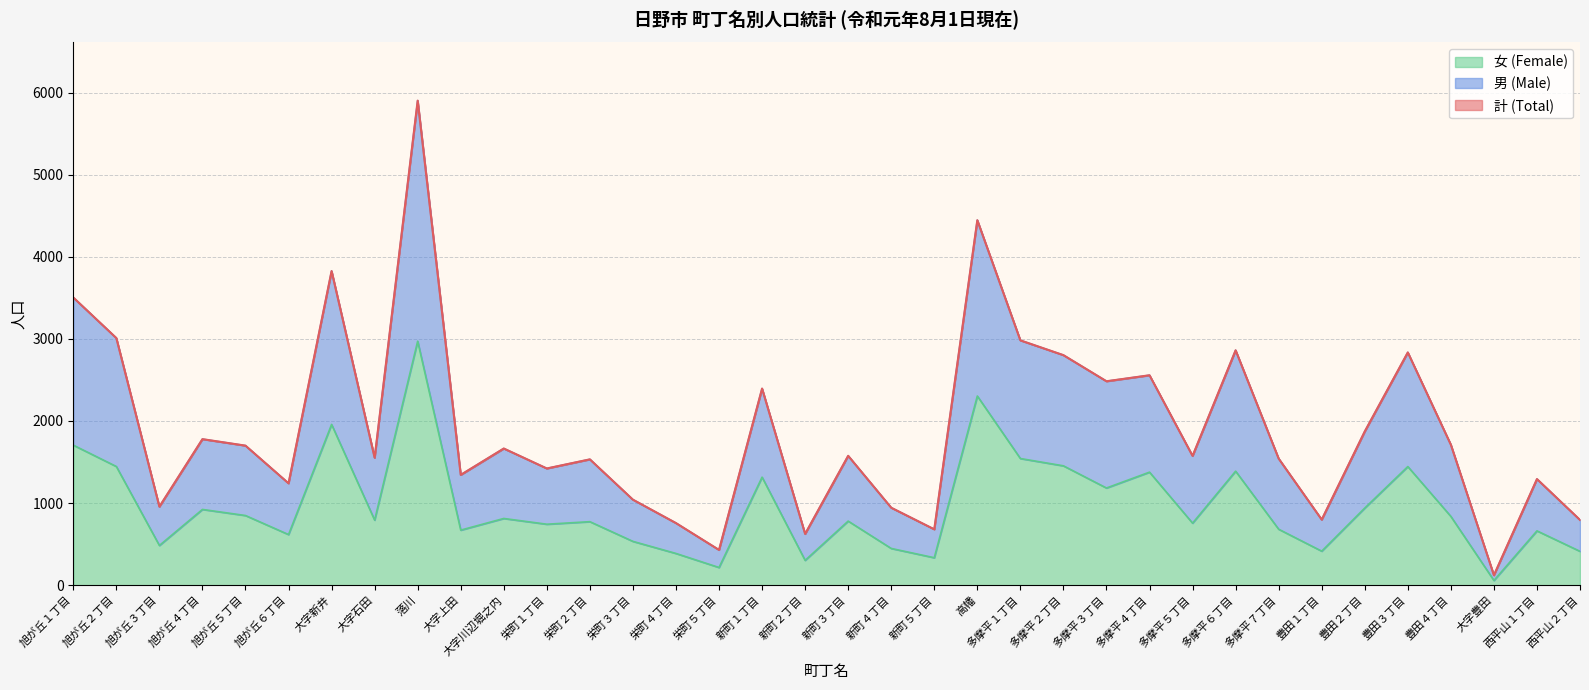

True or false: 男 (Male) and 計 (Total) cross at least once.

False